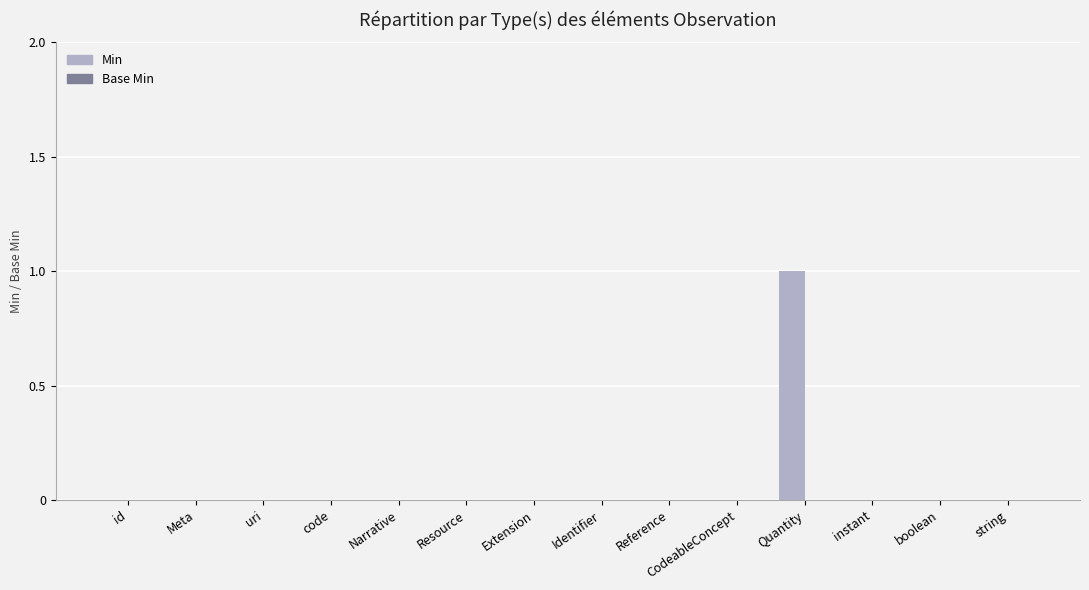

The value at Quantity is 1. True or false?

True